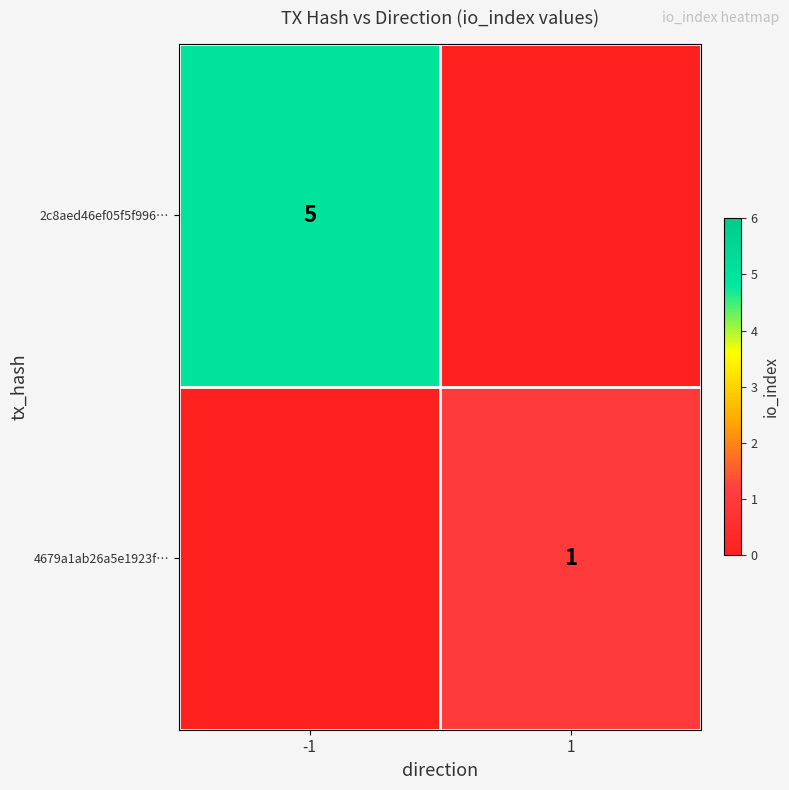

Is the value of 4679a1ab26a5e1923f… at 1 greater than the value of 2c8aed46ef05f5f996… at -1?

No